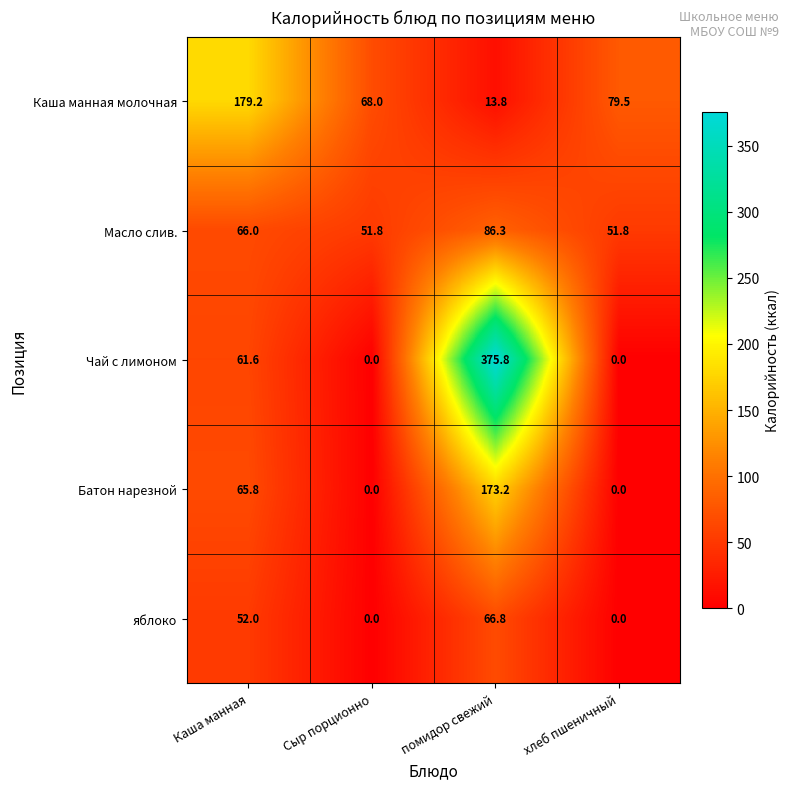

Which series has the widest spread of values?

Чай с лимоном